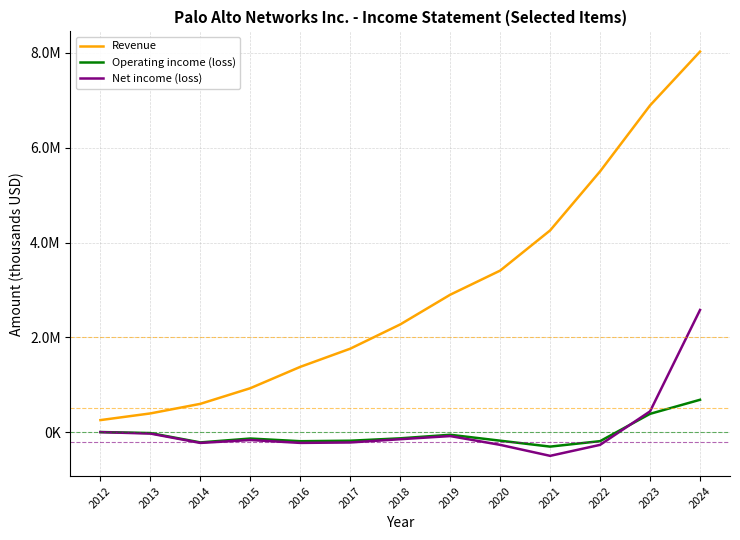

Does the chart display data point markers on the line(s)?

No